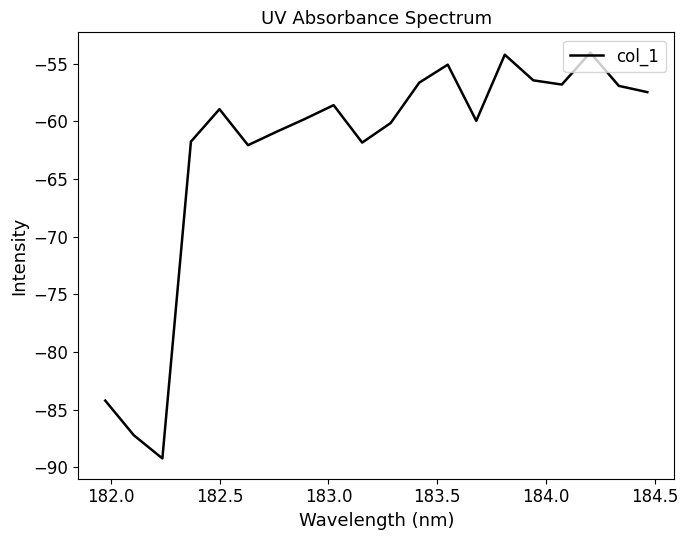

What is the smallest value displayed?

-89.2